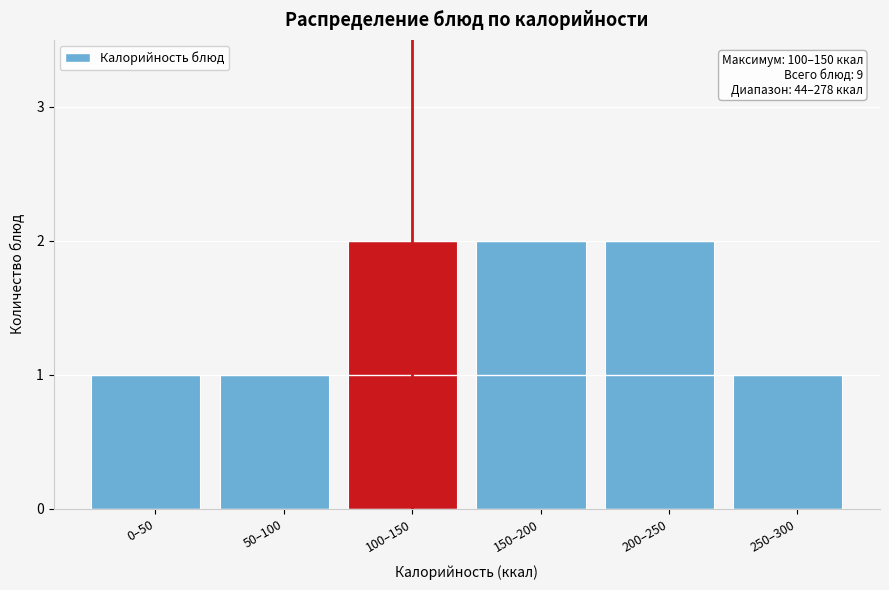

Reading left to right, transcribe all the data shown in this chart.

1	1	2	2	2	1